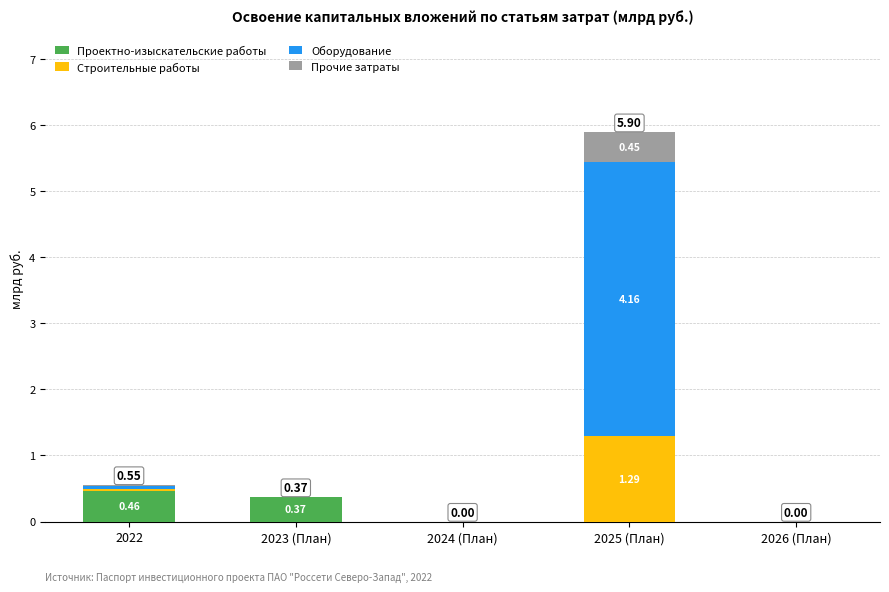

What is the total value across all series at 2022?

0.6